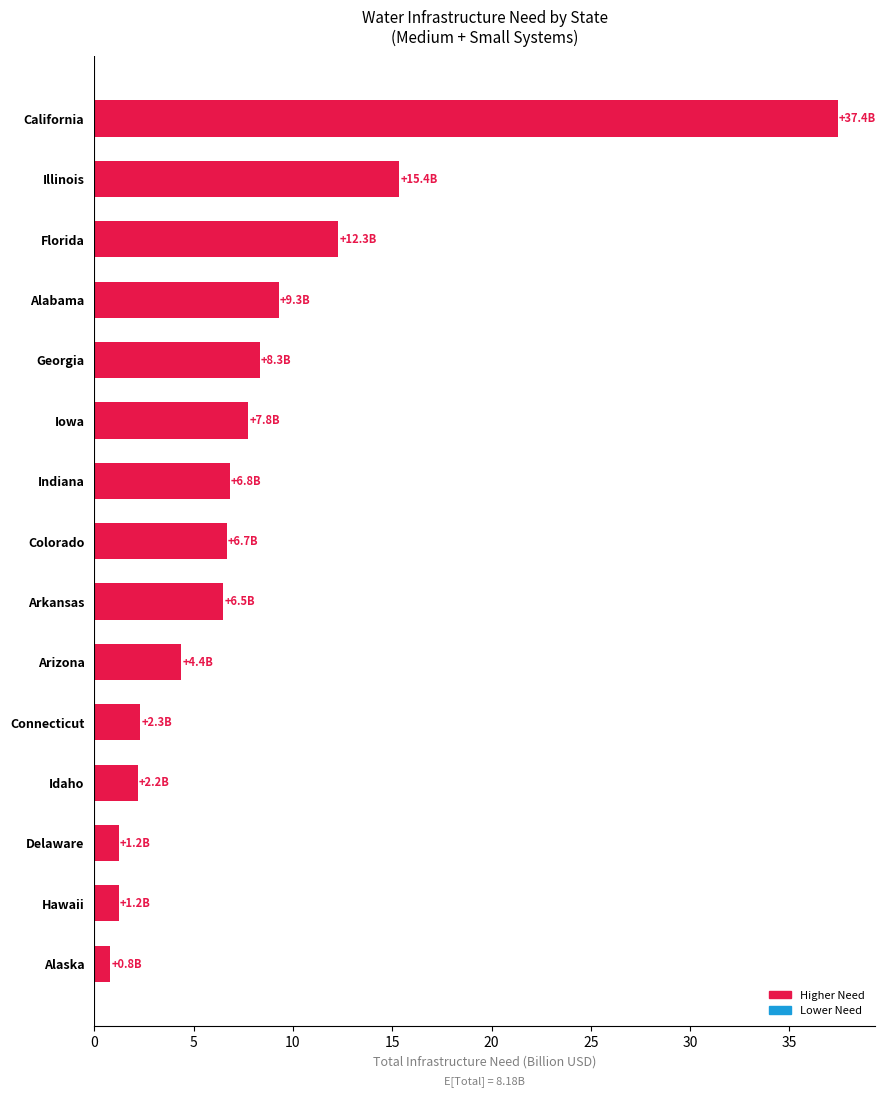

The chart shows a value of 7.8 at Iowa. True or false?

True